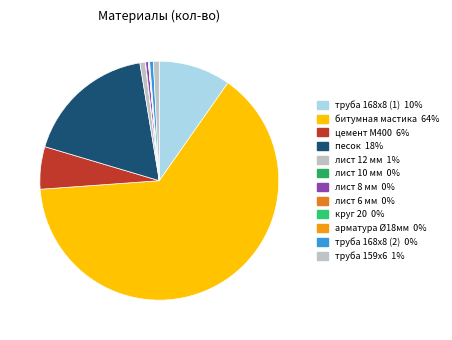

How many slices are in this pie chart?

12